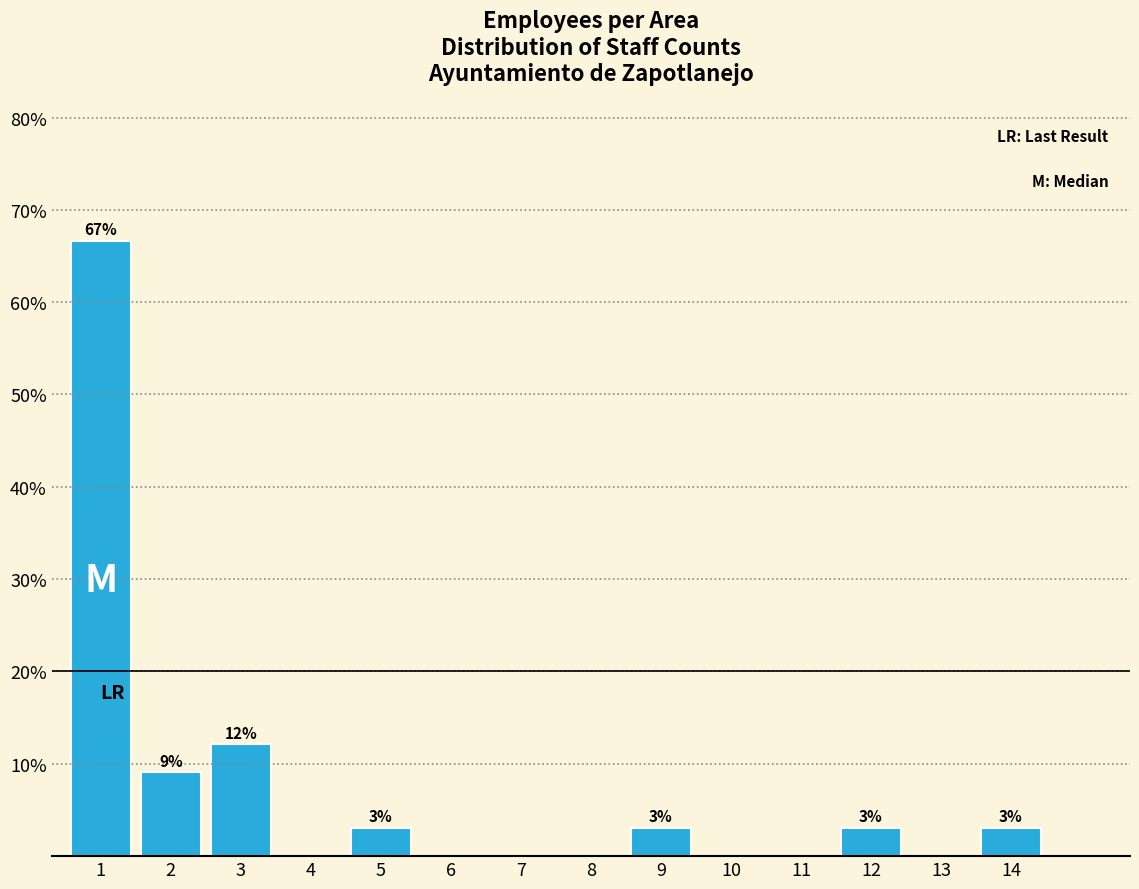

What is the sum of all values?

100.0